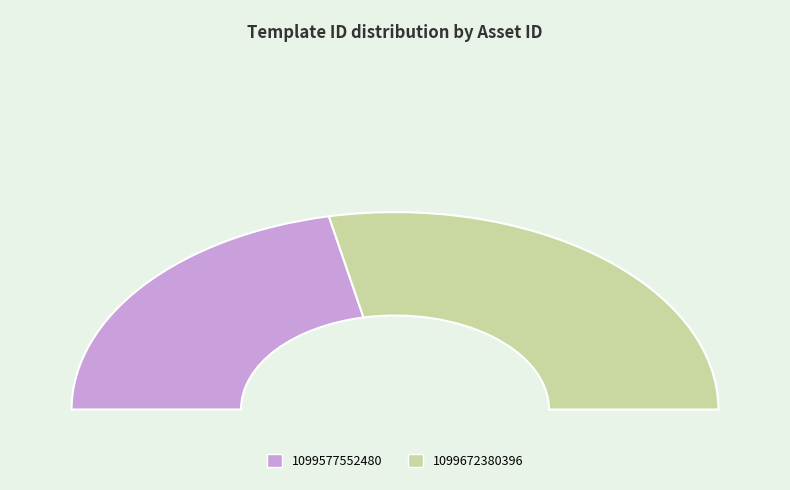

Which category has the biggest portion of the pie?

1099672380396